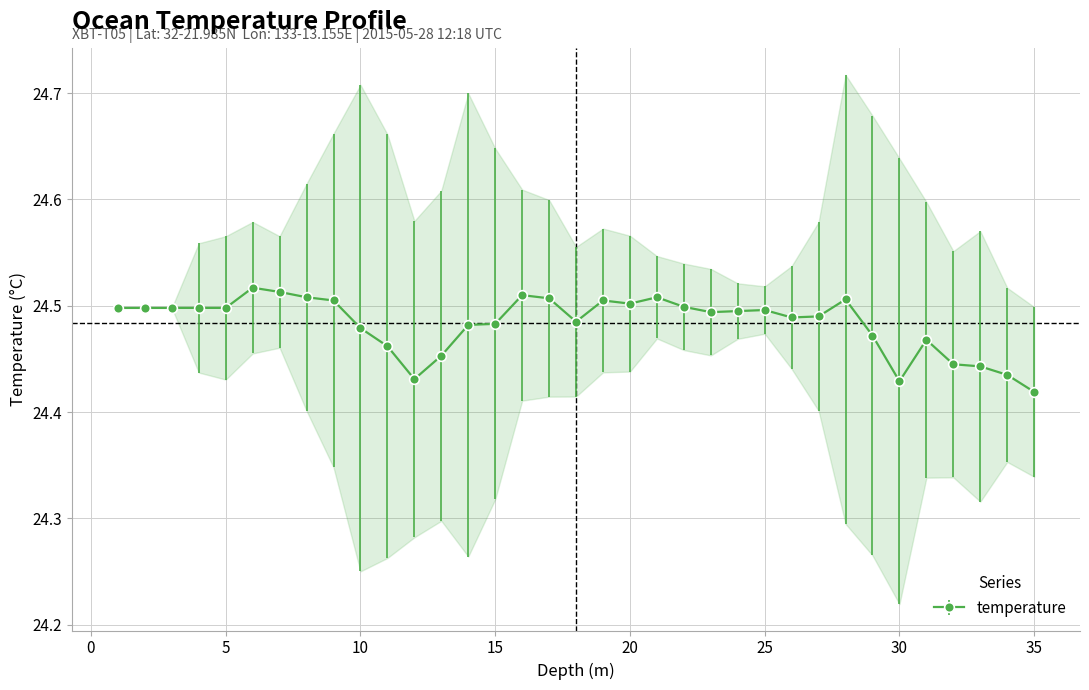

Count the values in the range 24 to 25.

35